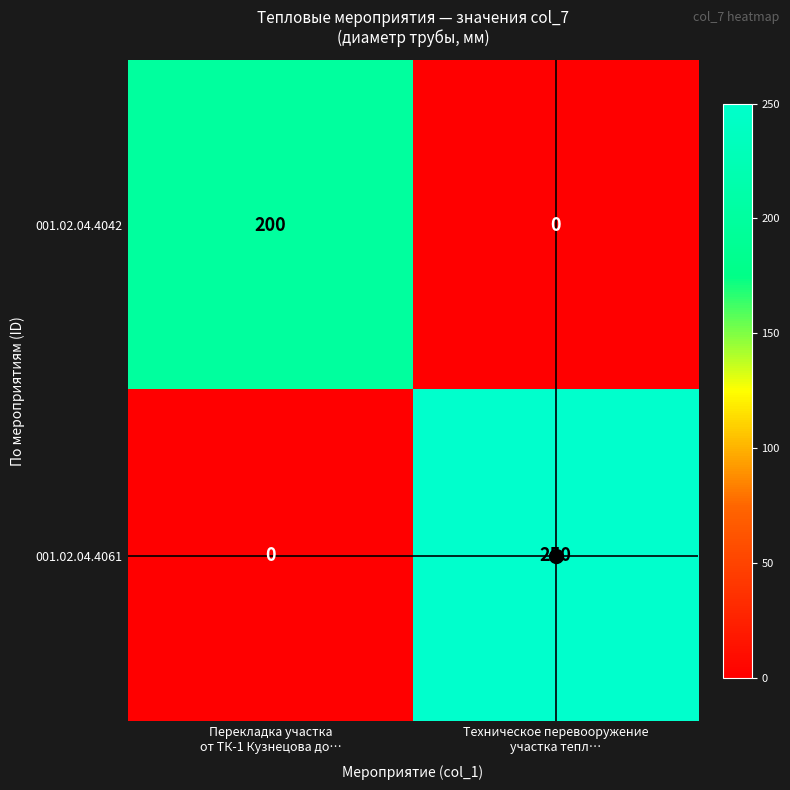

What is the average value of the 001.02.04.4061 series?

125